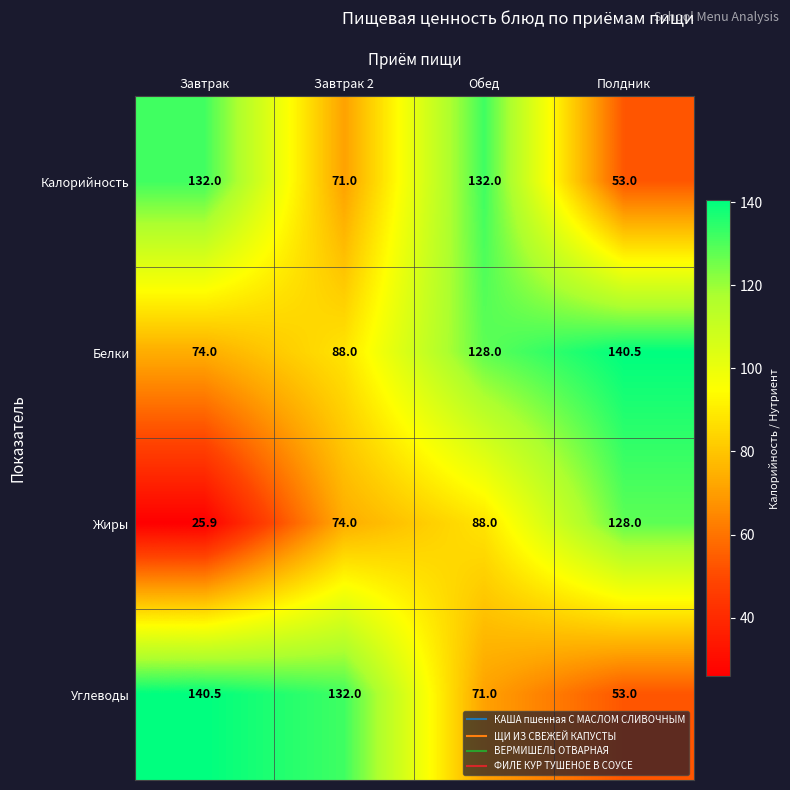

Reading right to left, extract all data points from this chart.

Калорийность: 53.0	132.0	71.0	132.0
Белки: 140.5	128.0	88.0	74.0
Жиры: 128.0	88.0	74.0	25.9
Углеводы: 53.0	71.0	132.0	140.5